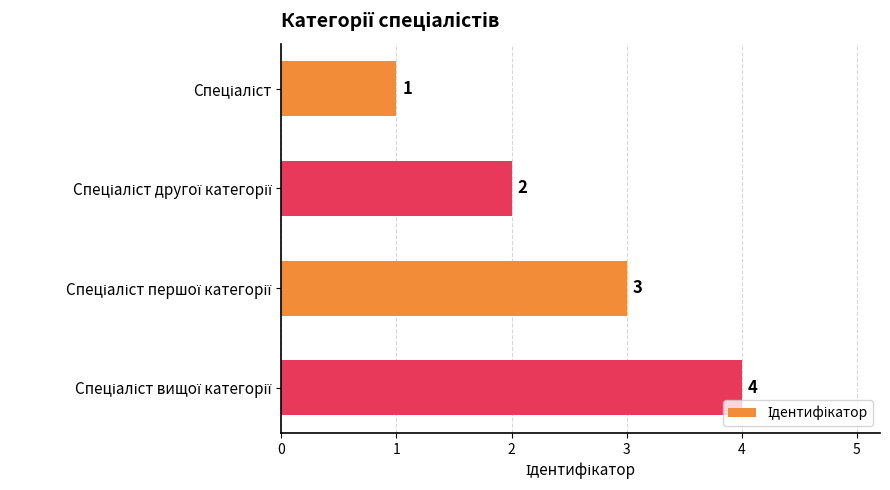

Count the values in the range 2 to 4.

3